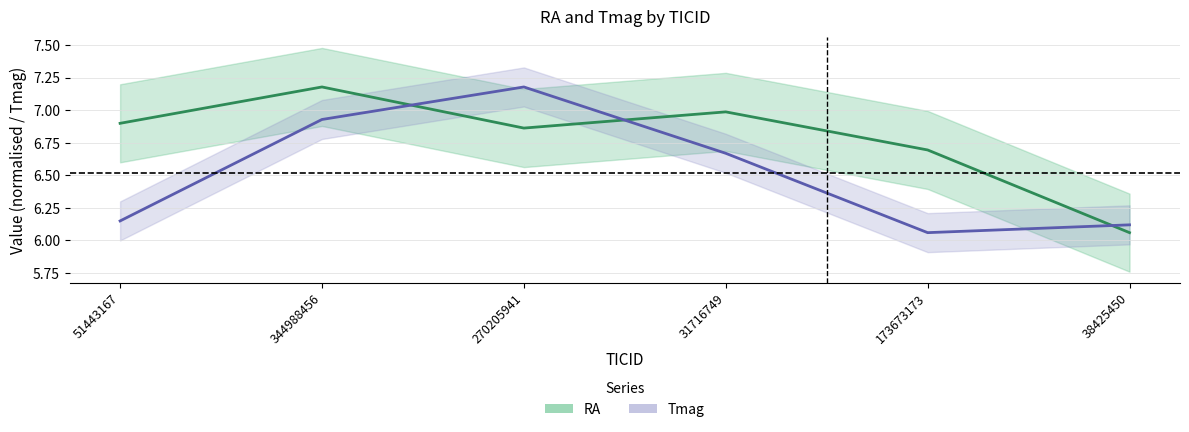

True or false: Tmag has more than 0 points higher than both neighbors.

True